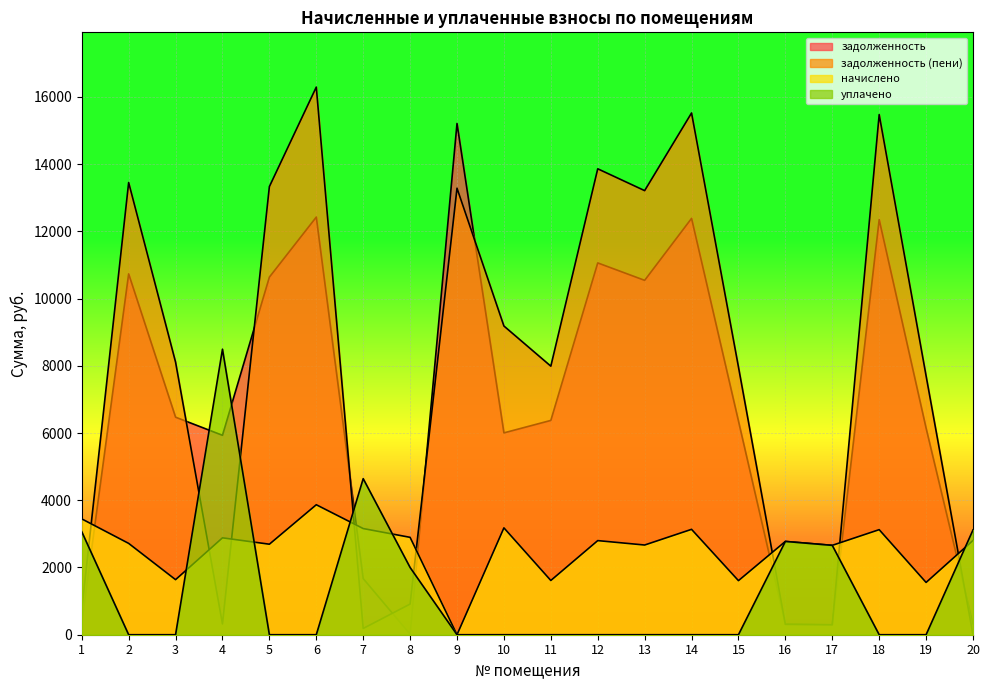

How many lines are shown in the chart?

4